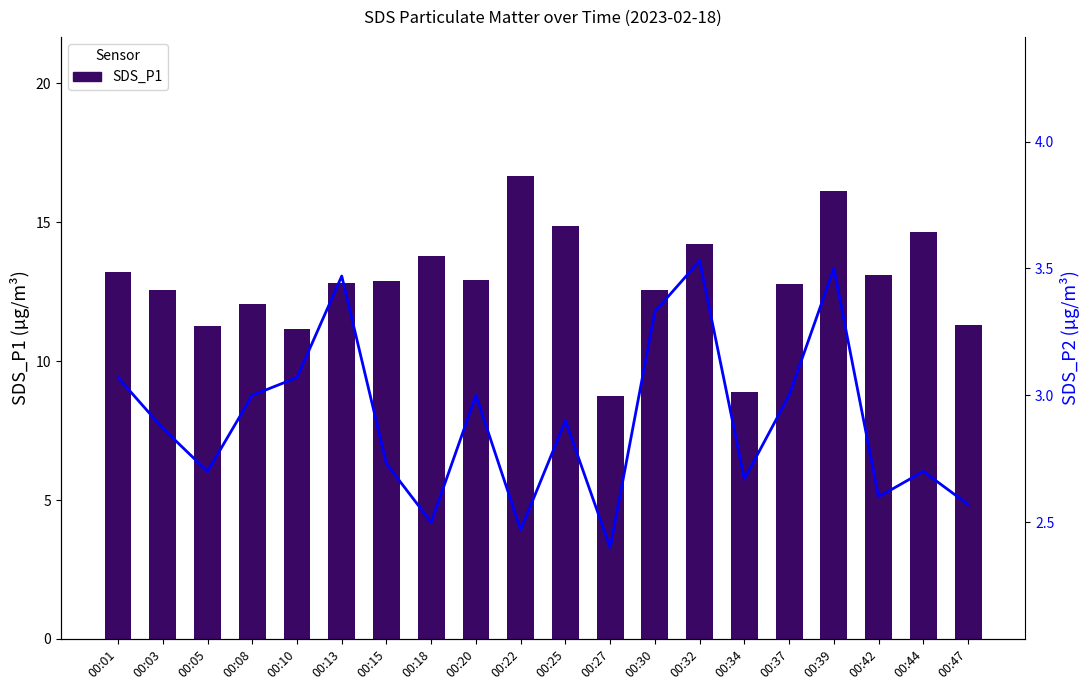

Reading left to right, transcribe all the data shown in this chart.

SDS_P1: 00:01=13.2	00:03=12.6	00:05=11.3	00:08=12.1	00:10=11.2	00:13=12.8	00:15=12.9	00:18=13.8	00:20=12.9	00:22=16.7	00:25=14.9	00:27=8.7	00:30=12.6	00:32=14.2	00:34=8.9	00:37=12.8	00:39=16.1	00:42=13.1	00:44=14.6	00:47=11.3
SDS_P2: 00:01=3.1	00:03=2.9	00:05=2.7	00:08=3.0	00:10=3.1	00:13=3.5	00:15=2.7	00:18=2.5	00:20=3.0	00:22=2.5	00:25=2.9	00:27=2.4	00:30=3.3	00:32=3.5	00:34=2.7	00:37=3.0	00:39=3.5	00:42=2.6	00:44=2.7	00:47=2.6